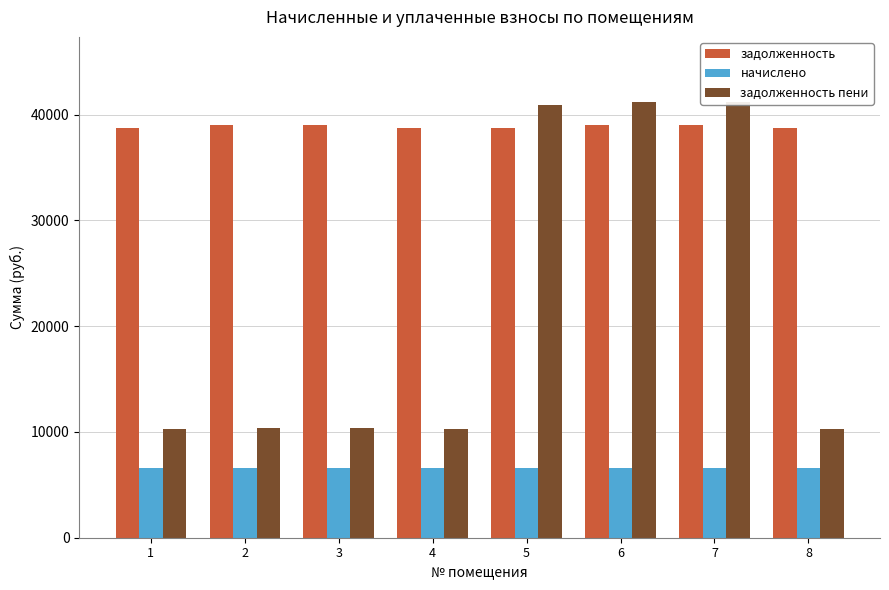

At which label does начислено reach its minimum?

1